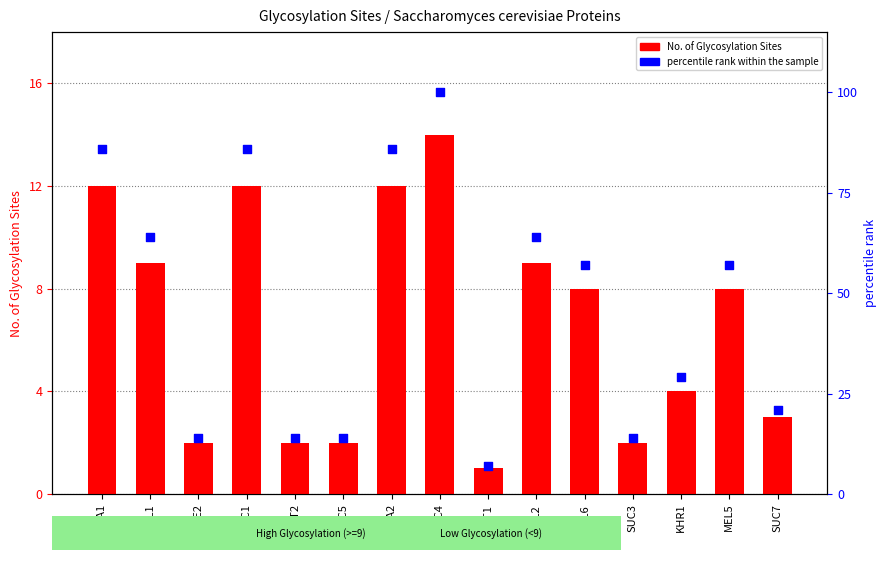

Is the value of No. of Glycosylation Sites at MEL2 greater than the value of percentile rank within the sample at MEL2?

No